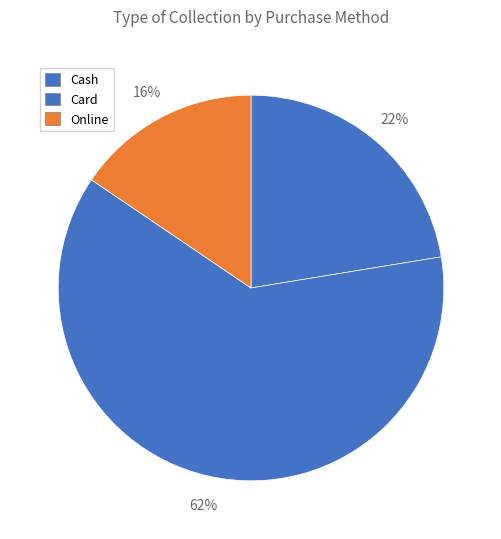

Rank the categories by value from highest to lowest.

Card, Cash, Online